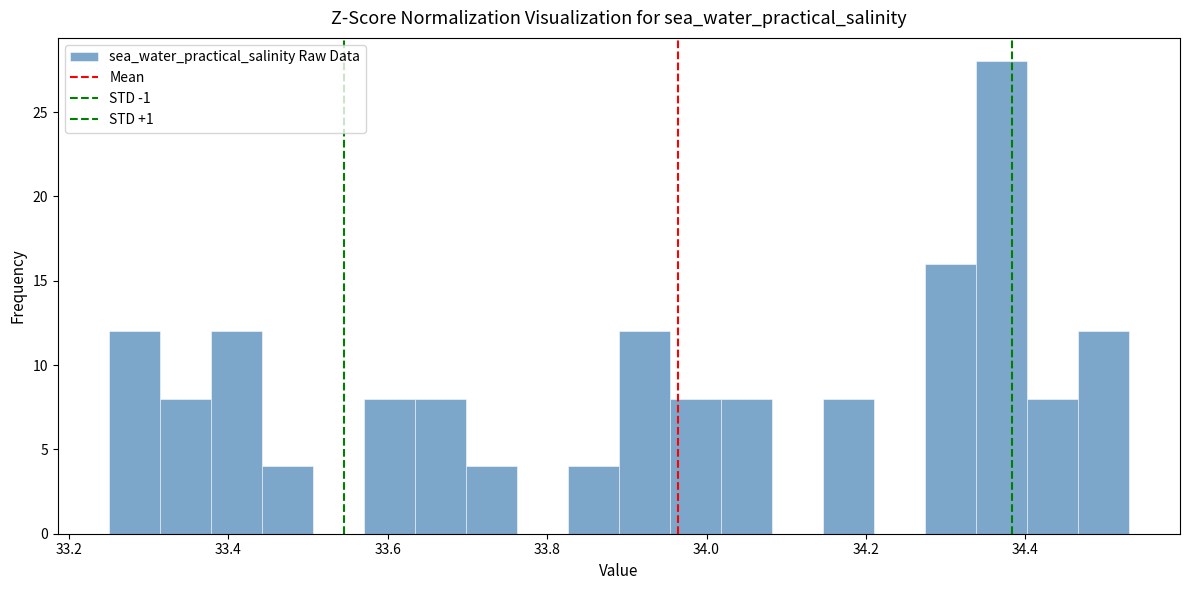

Read against the x-axis, roughly where is the centre of the tallest bar?

34.38